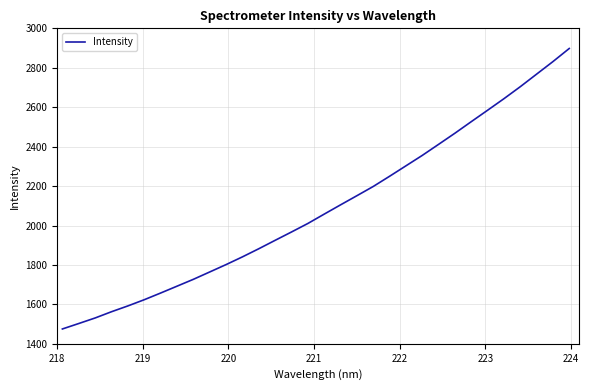

What is the greatest value displayed?

2897.8